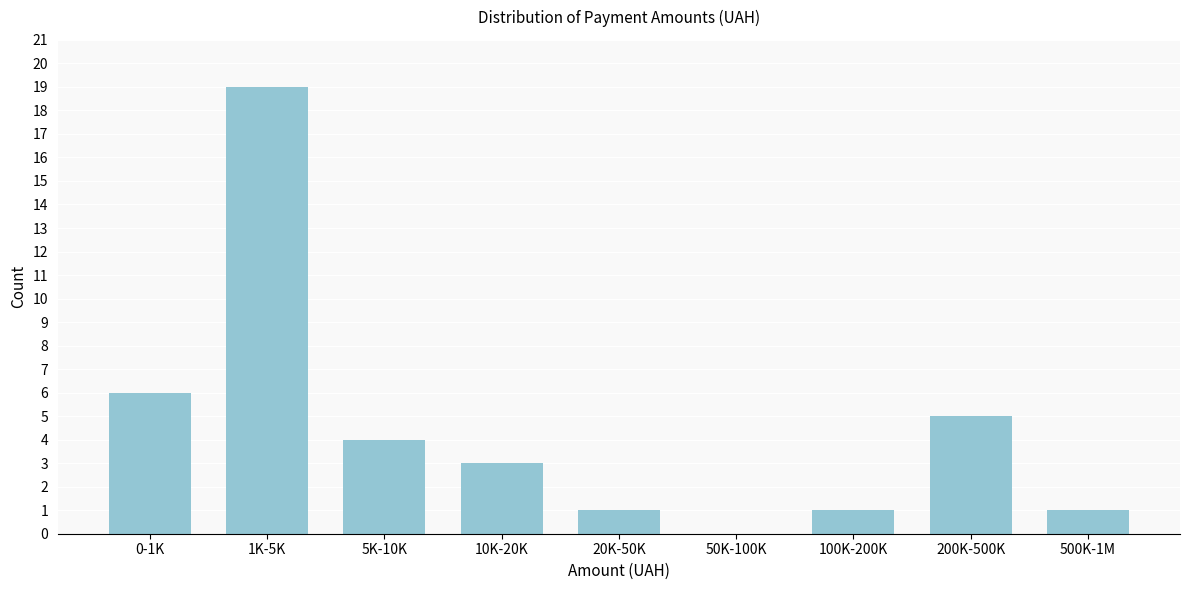

Reading left to right, list all the values displayed in this chart.

0-1K=6	1K-5K=19	5K-10K=4	10K-20K=3	20K-50K=1	50K-100K=0	100K-200K=1	200K-500K=5	500K-1M=1